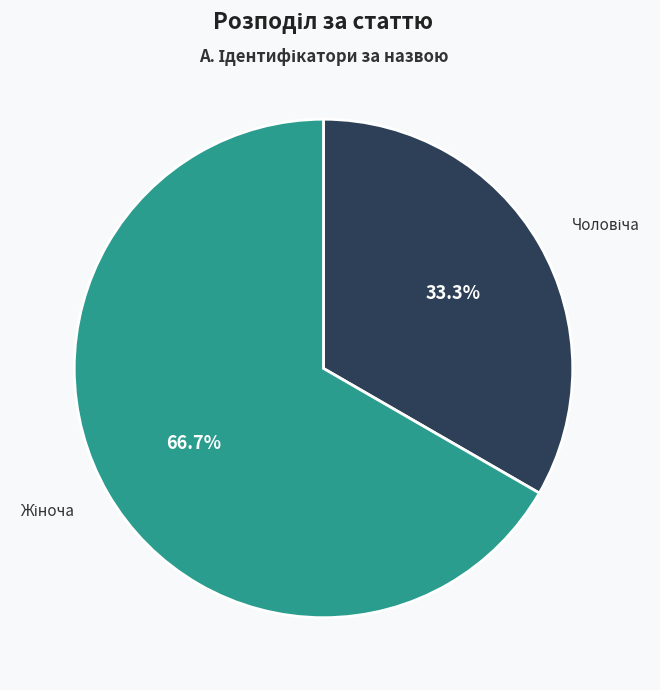

Is there a majority slice in this chart?

Yes